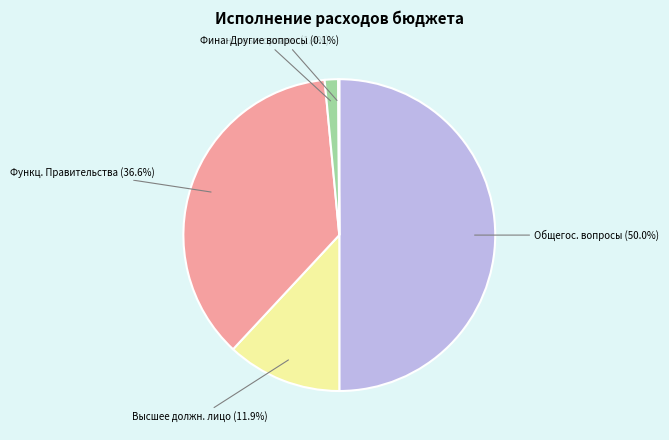

Does Финансовые органы (1.4%) represent more than half of the total?

No